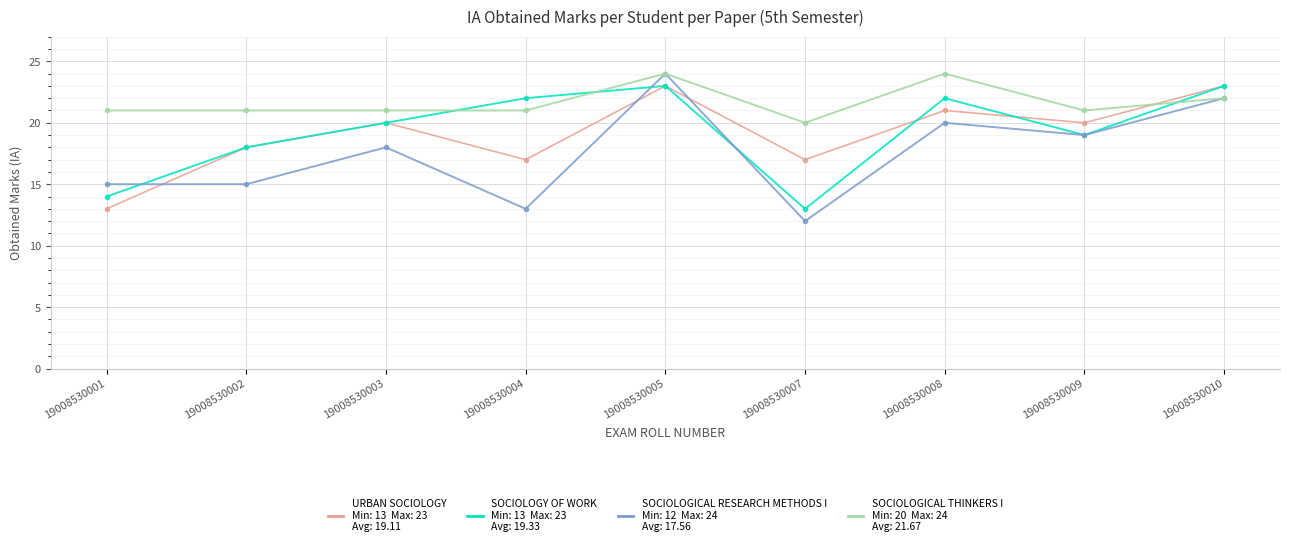

What is the total value across all series at 19008530004?

73